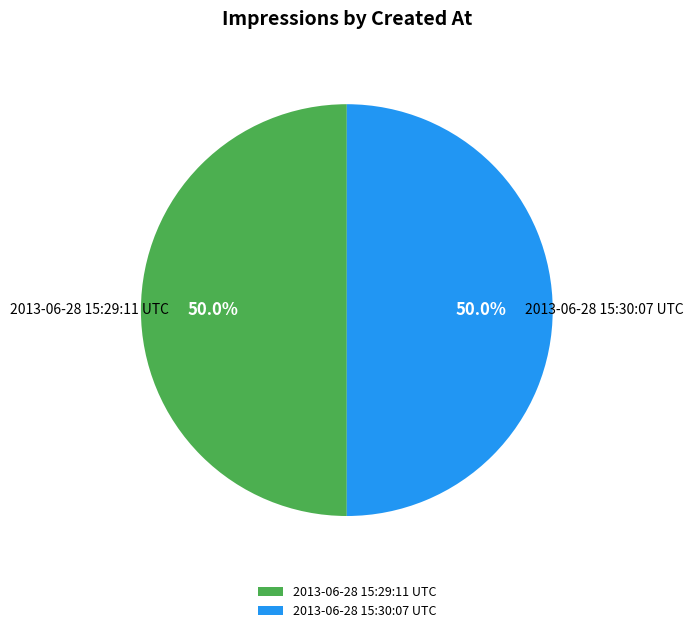

How many slices are in this pie chart?

2